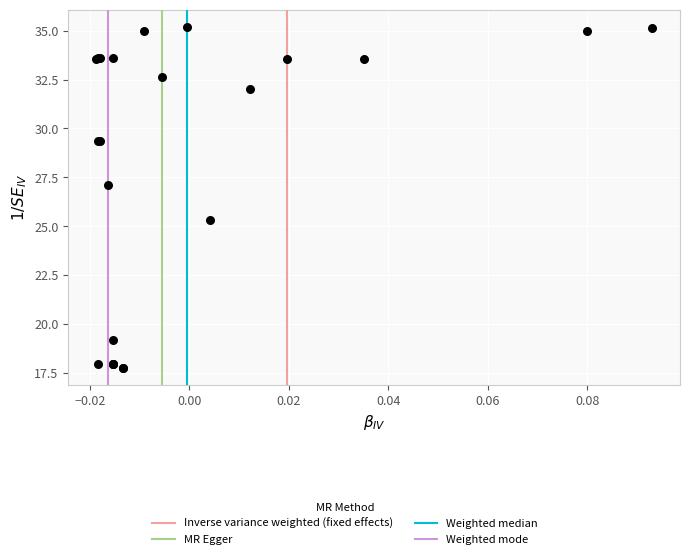

What Y value in the scatter plot is closest to 26?

25.3